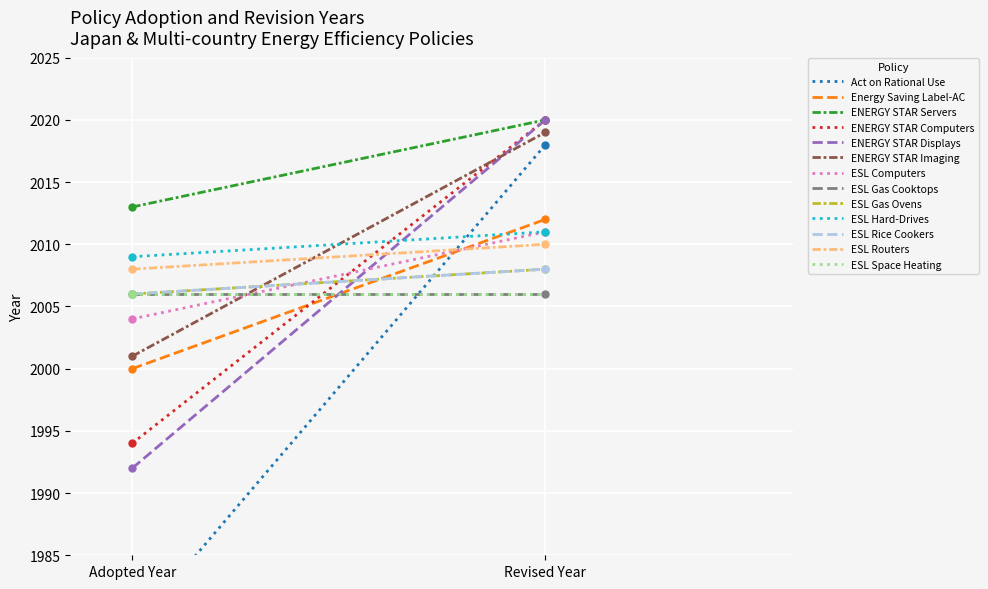

What is the difference between the values at 4 and 2?

21